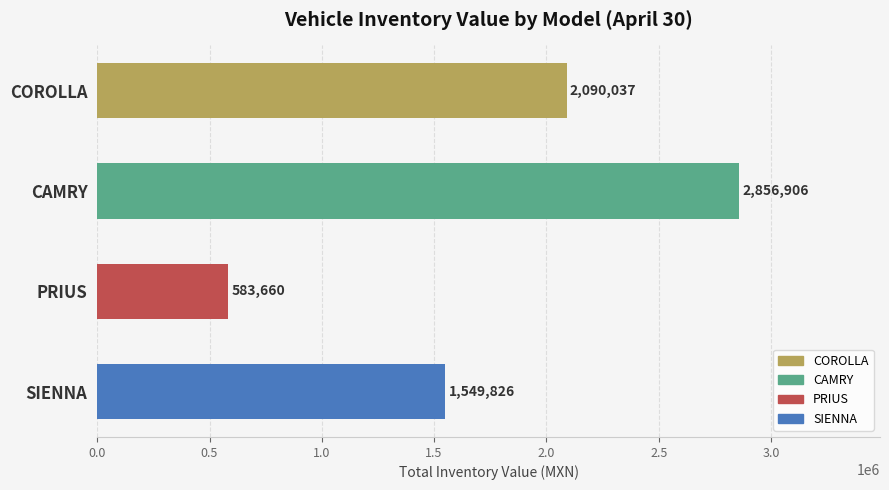

Are the bars horizontal?

Yes